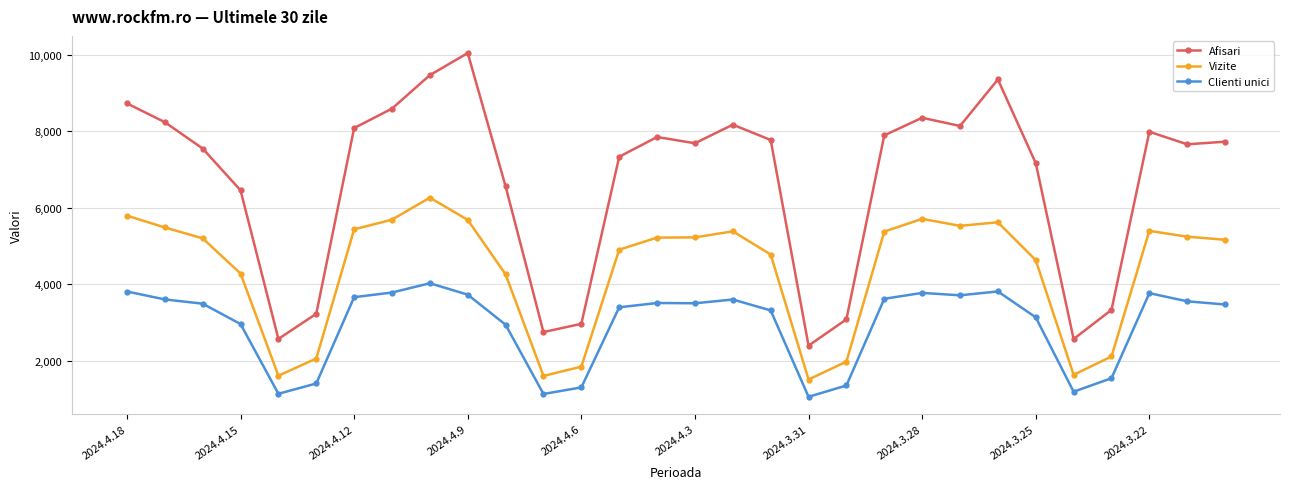

True or false: Afisari and Clienti unici intersect in this chart.

False